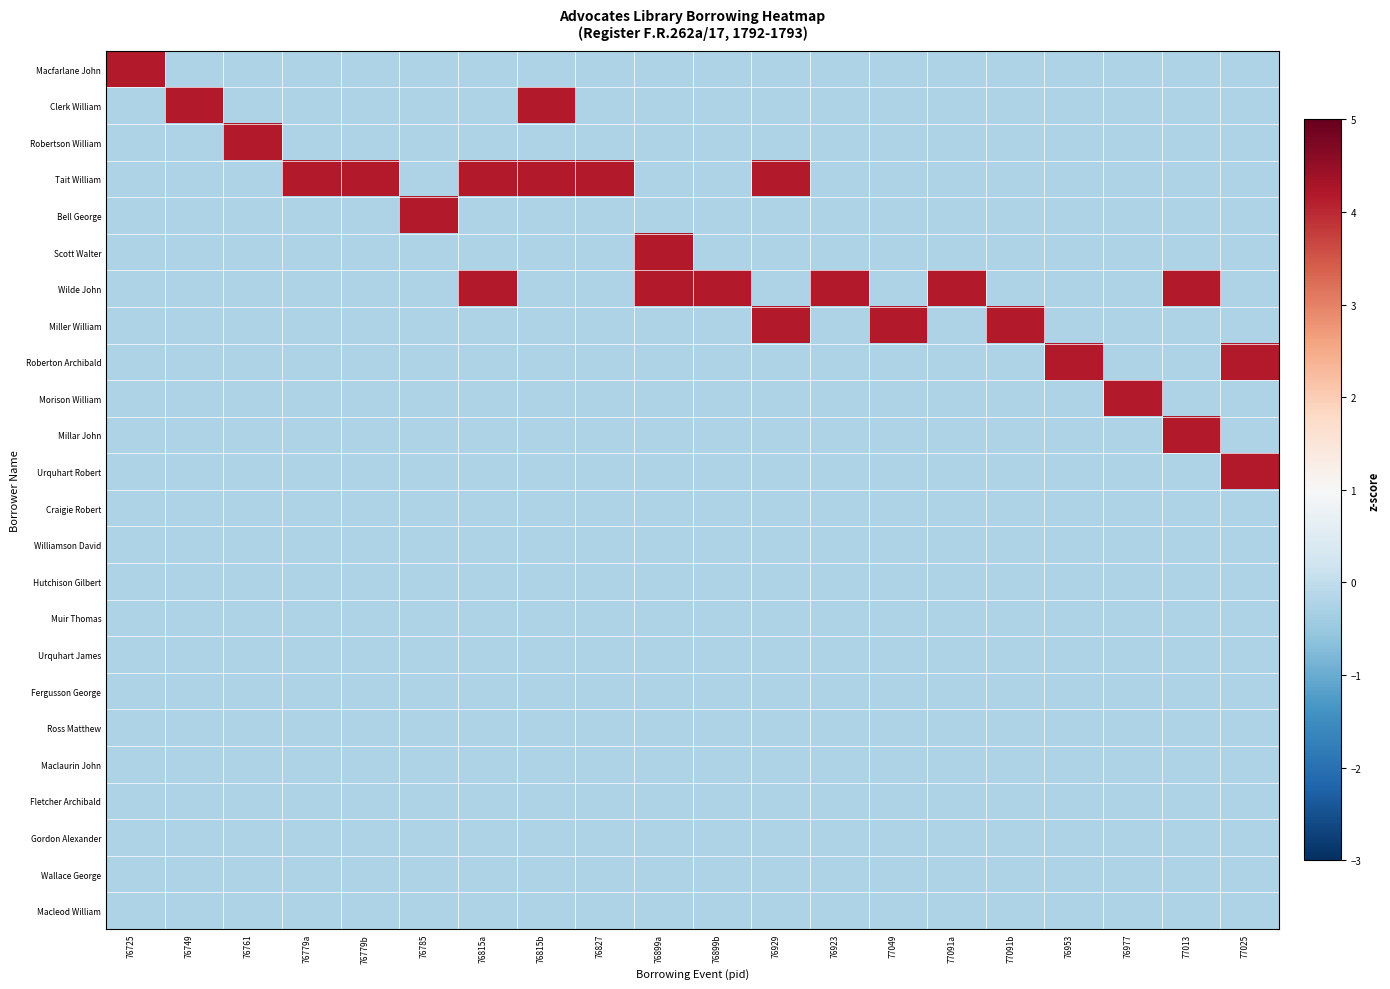

Which has a higher value, 76779a or 76977?

76779a